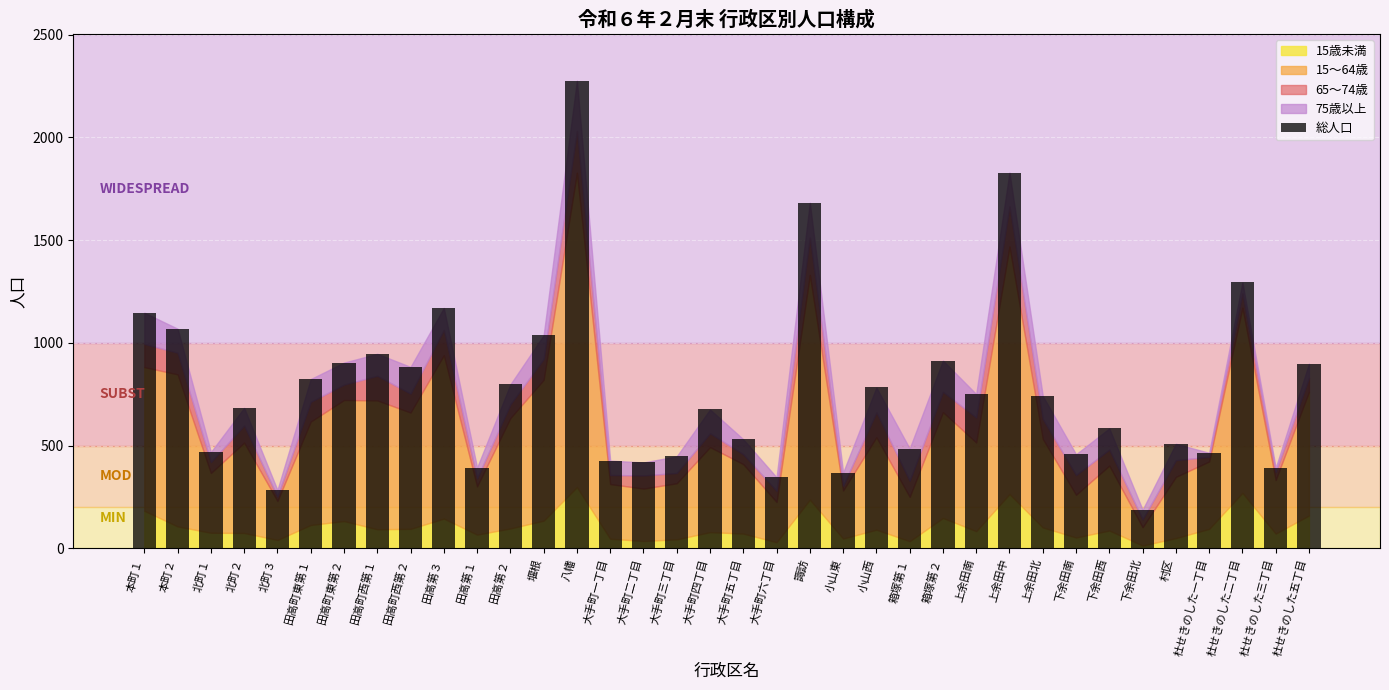

What is the sum of all values?

28076